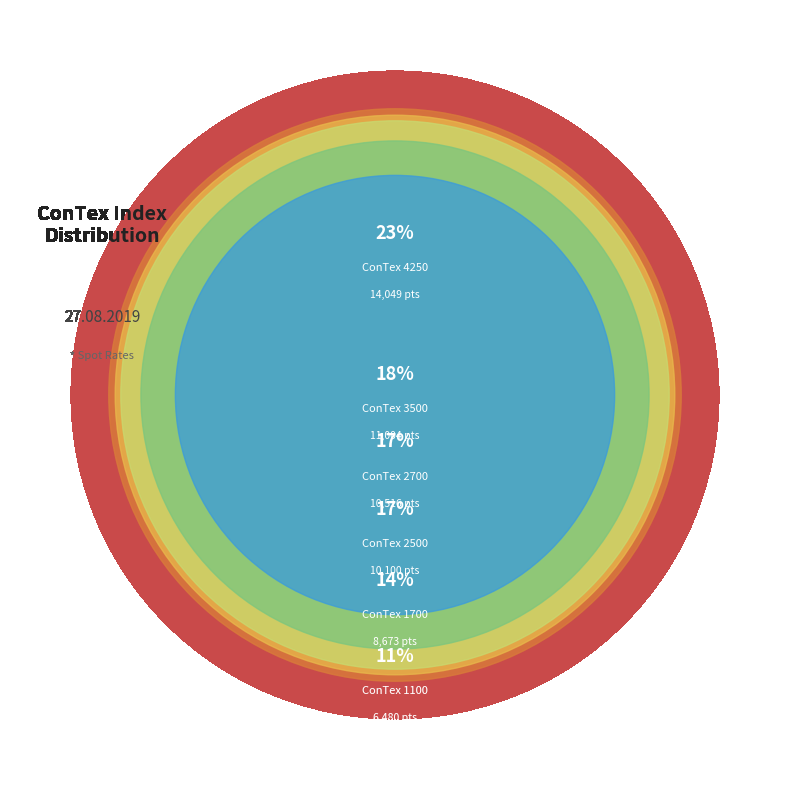

Combined, do 3500 and 4250 account for over 50%?

No